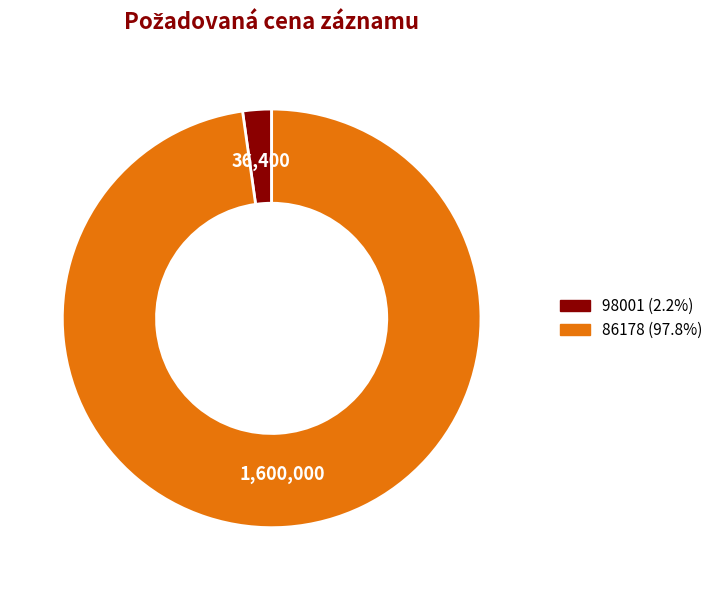

Is there any slice that represents more than half of the pie?

Yes